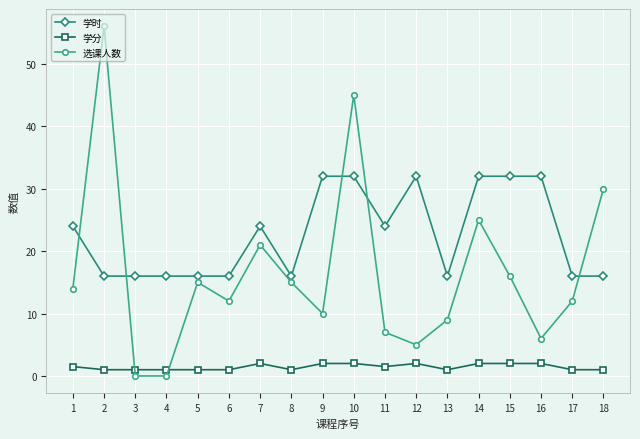

Which series has the largest range (max minus min)?

选课人数